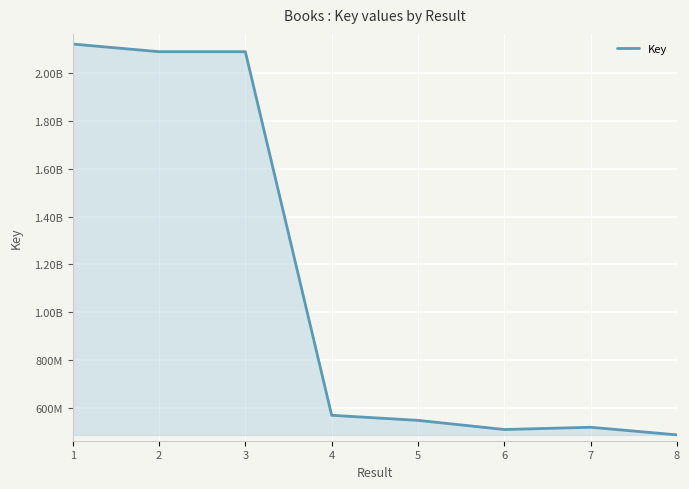

At which category does the chart reach its minimum across all series?

8